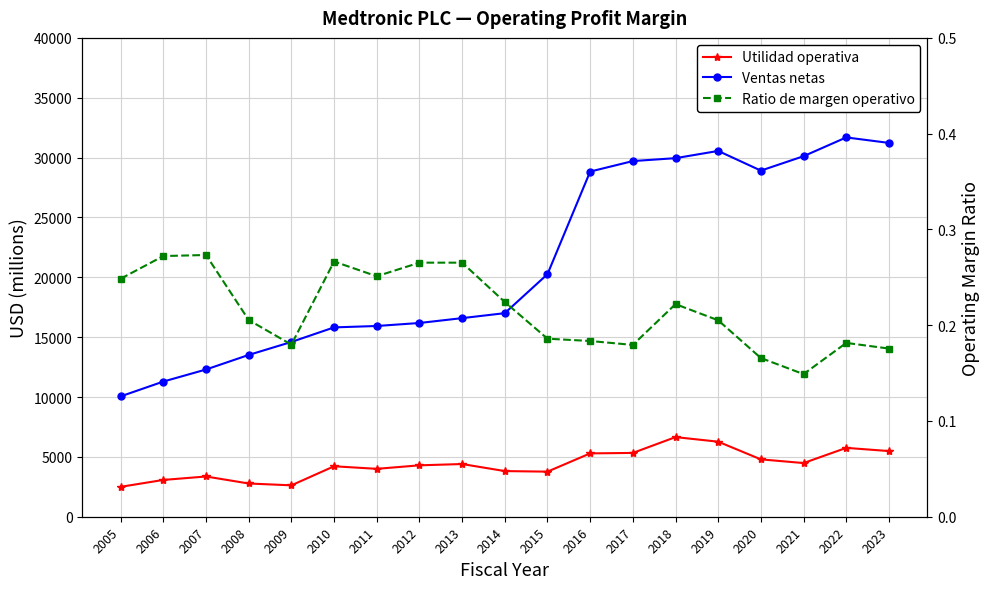

At how many categories does at least one series exceed 10010?

19